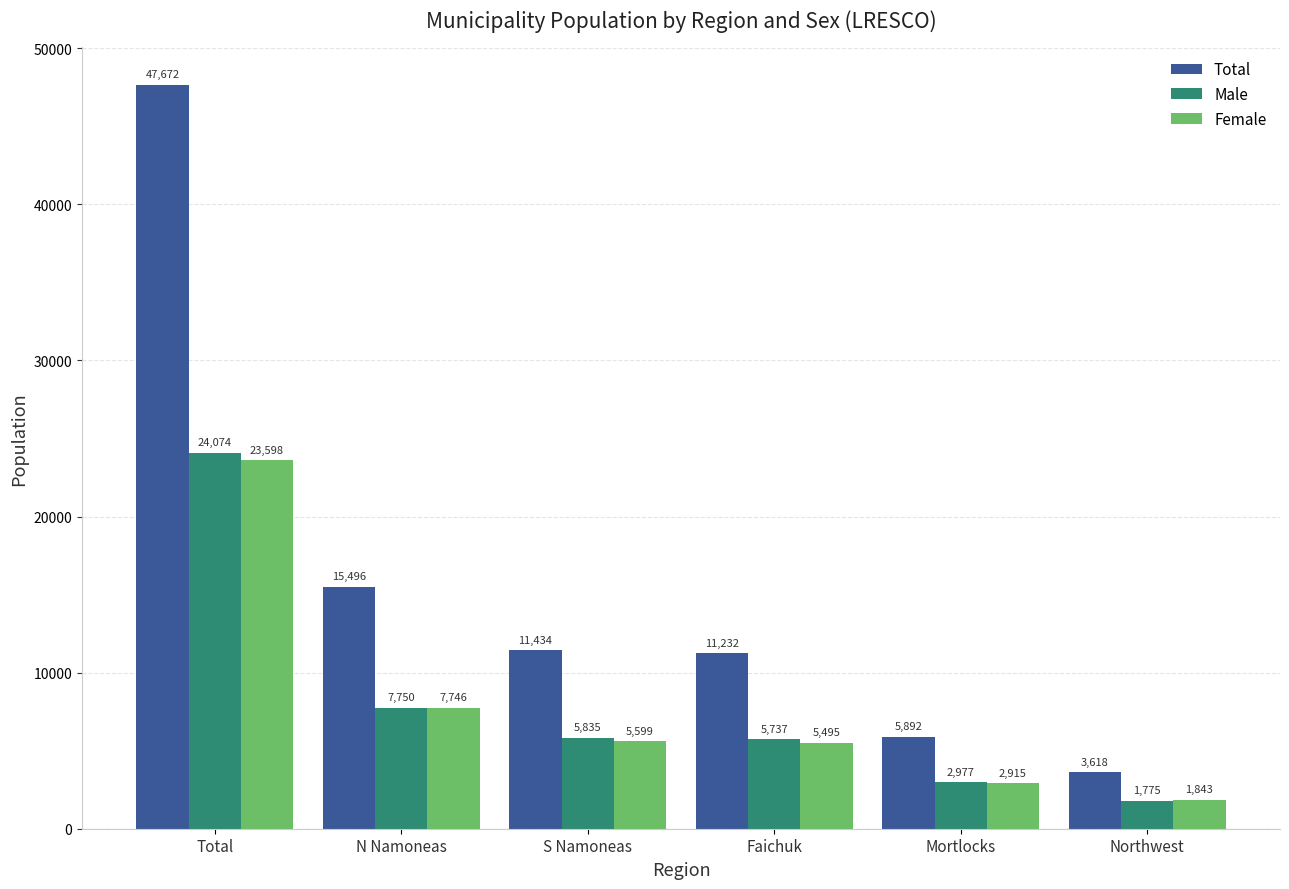

True or false: Male has a value of 5835 at S Namoneas.

True